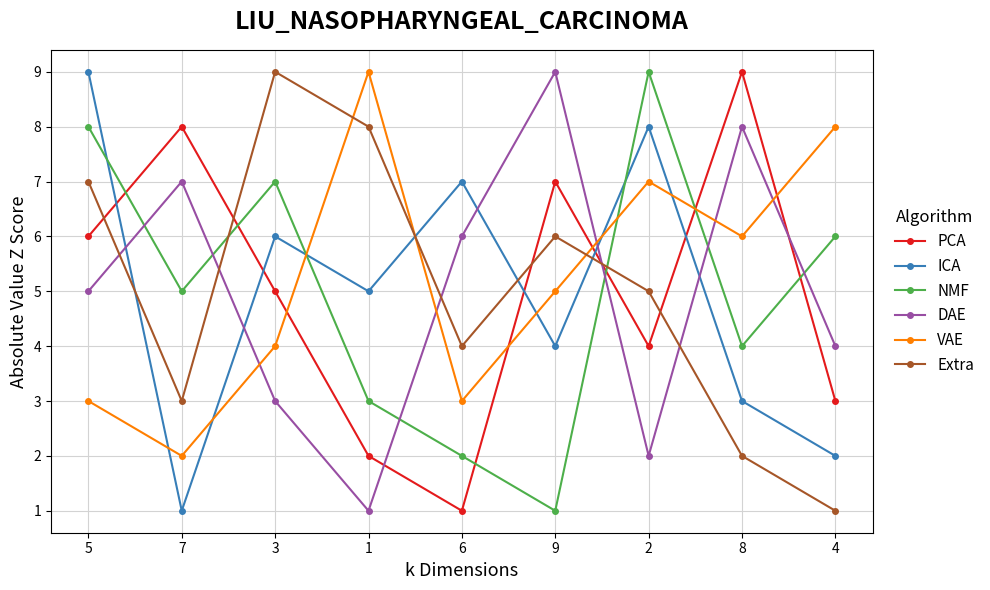

True or false: NMF and PCA cross at least once.

True